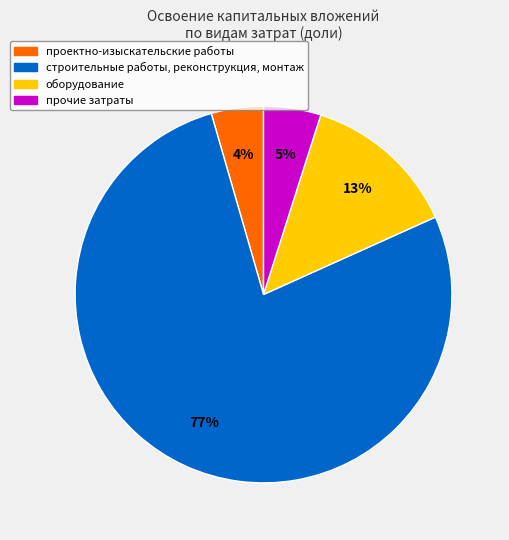

How many segments does this pie chart have?

4